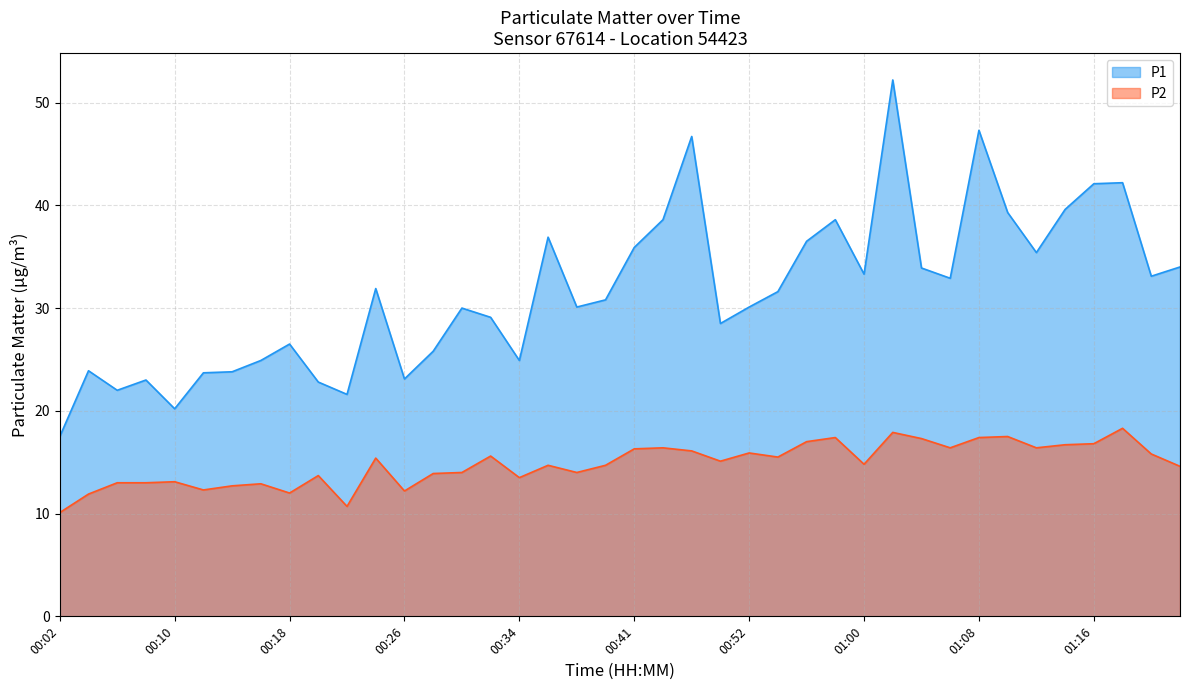

Reading left to right, list all the values displayed in this chart.

P1: 17.5	23.9	22.0	23.0	20.2	23.7	23.8	24.9	26.5	22.8	21.6	31.9	23.1	25.8	30.0	29.1	24.9	36.9	30.1	30.8	35.9	38.6	46.7	28.5	30.1	31.6	36.5	38.6	33.3	52.2	33.9	32.9	47.3	39.3	35.4	39.6	42.1	42.2	33.1	34.0
P2: 10.1	11.9	13.0	13.0	13.1	12.3	12.7	12.9	12.0	13.7	10.7	15.4	12.2	13.9	14.0	15.6	13.5	14.7	14.0	14.7	16.3	16.4	16.1	15.1	15.9	15.5	17.0	17.4	14.8	17.9	17.3	16.4	17.4	17.5	16.4	16.7	16.8	18.3	15.8	14.6